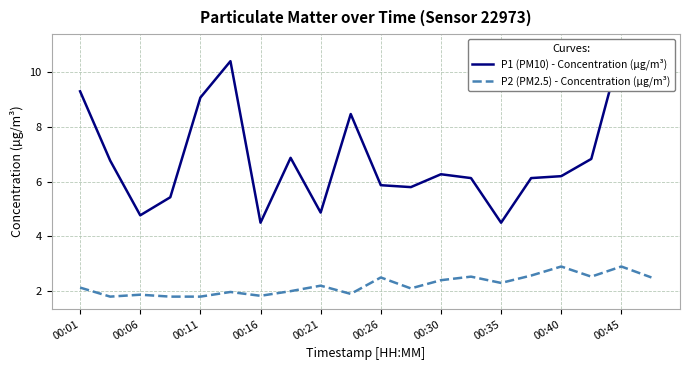

How many distinct data groups are displayed?

2